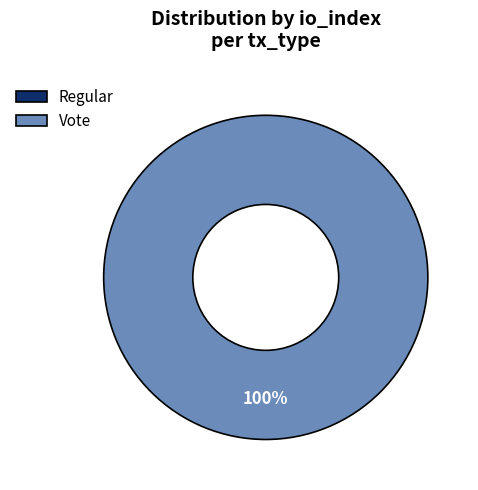

What percentage is the Vote slice, to the nearest percent?

100%